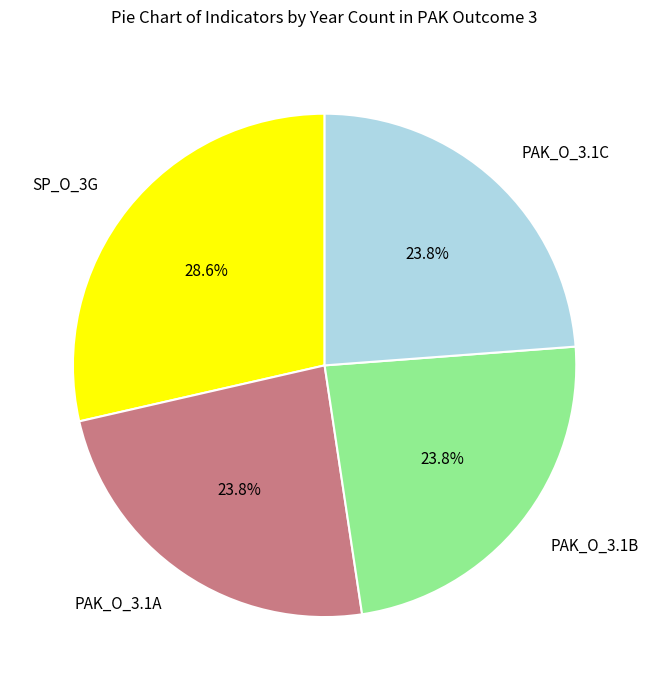

How many segments does this pie chart have?

4